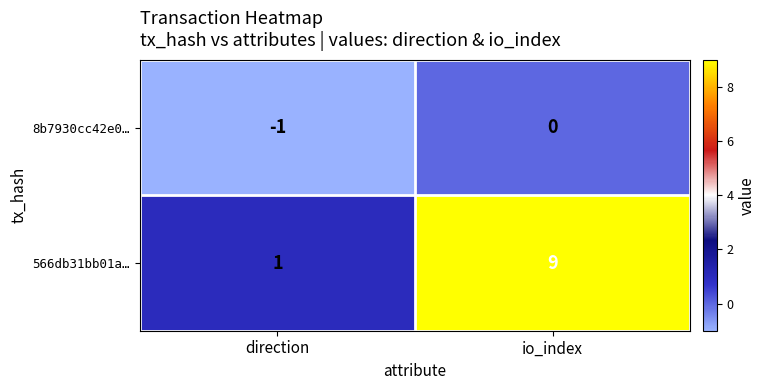

Which label corresponds to the largest value in the chart?

io_index